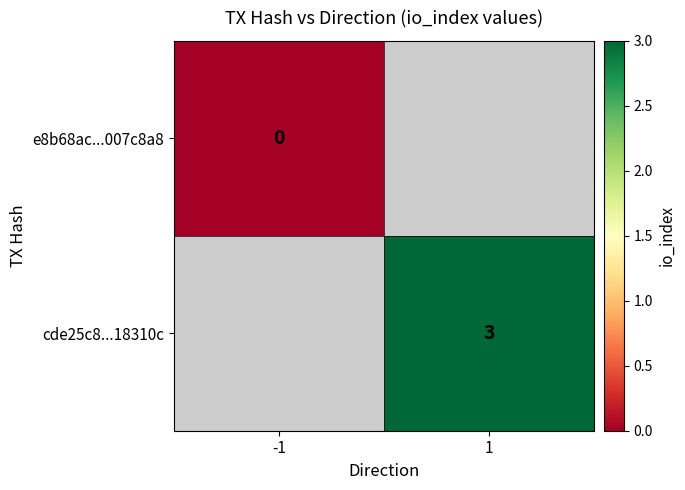

Is it true that cde25c8...18310c equals 3 at 1?

True